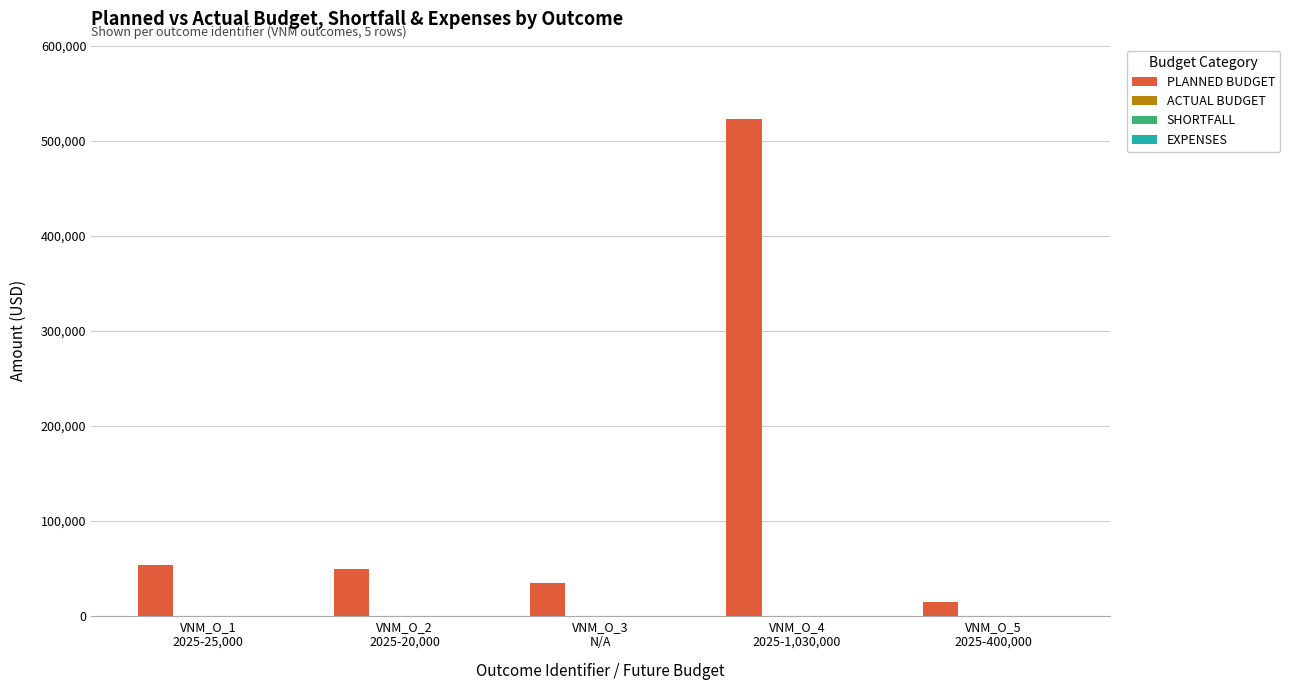

What is the maximum value shown in the chart?

522735